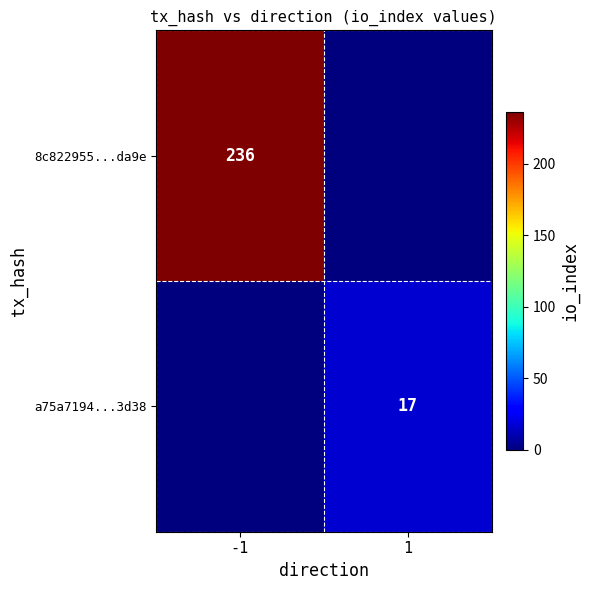

The value of a75a7194...3d38 at 1 is 28. True or false?

False